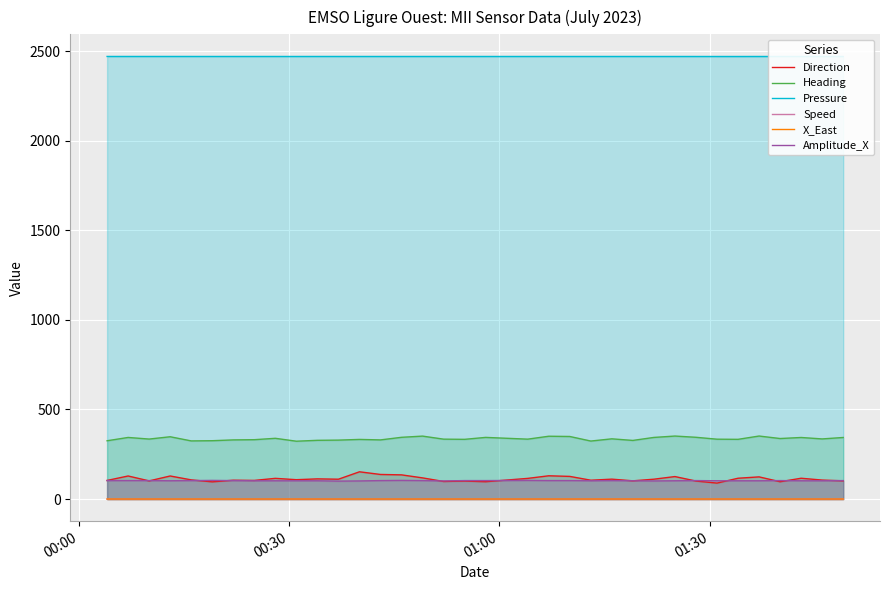

At how many categories does at least one series exceed 2313?

35